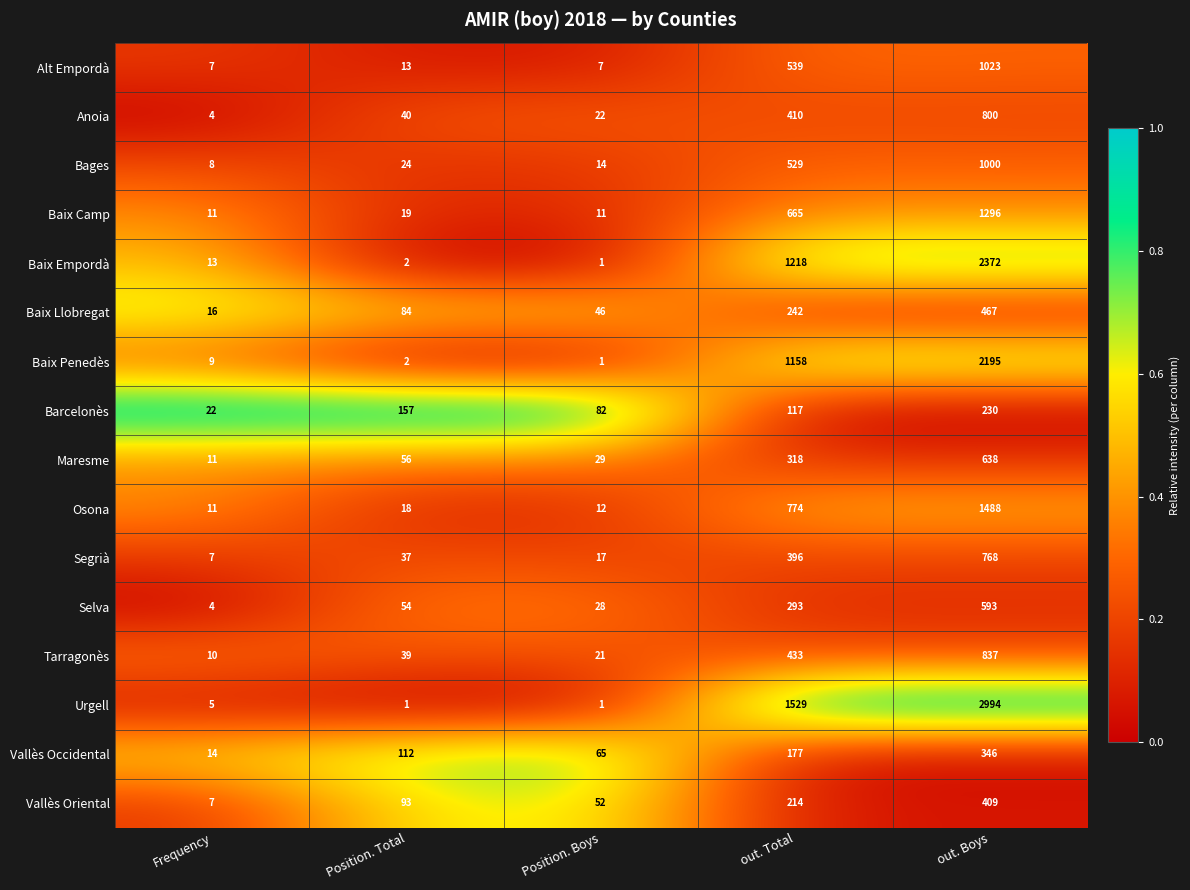

Which series changed the most between Frequency and Position. Total?

Barcelonès